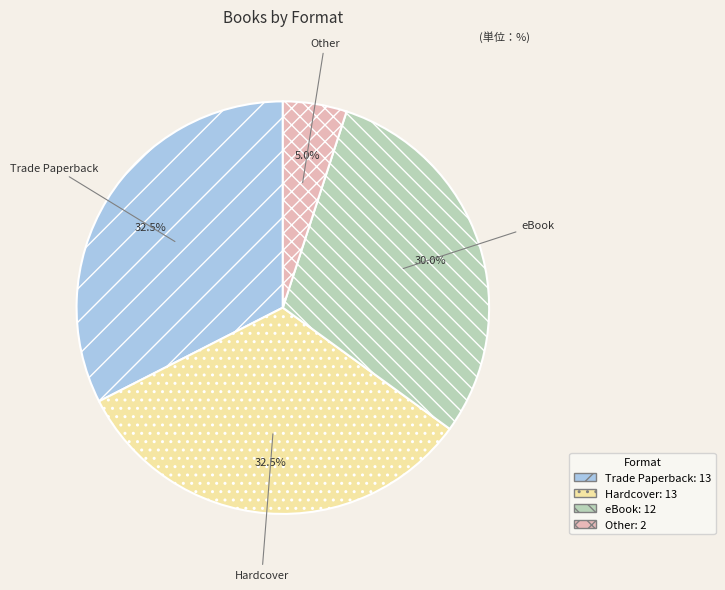

What is the ratio of the value at eBook to the value at Hardcover?

0.9